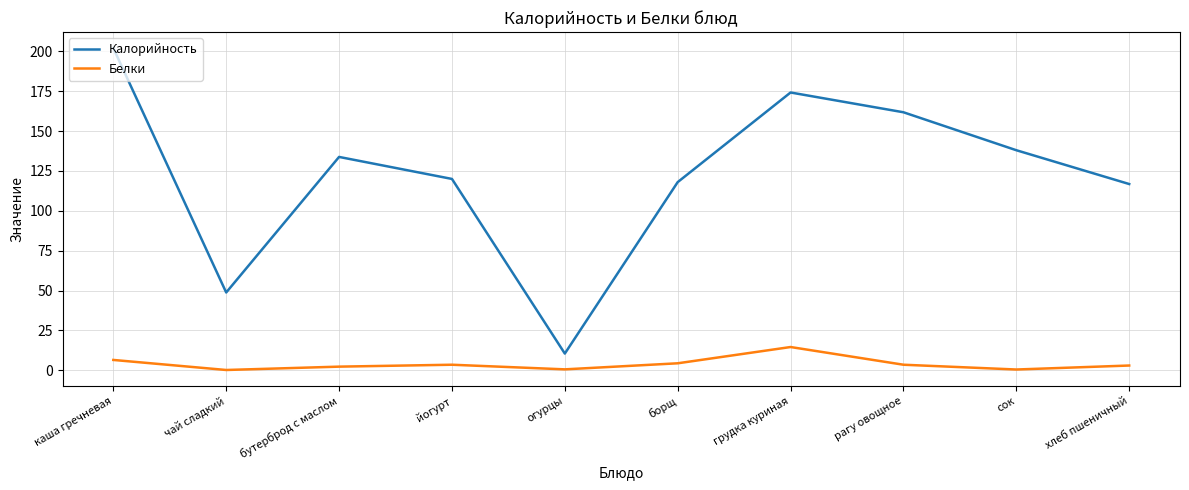

Rank the series at хлеб пшеничный from highest to lowest value.

Калорийность, Белки